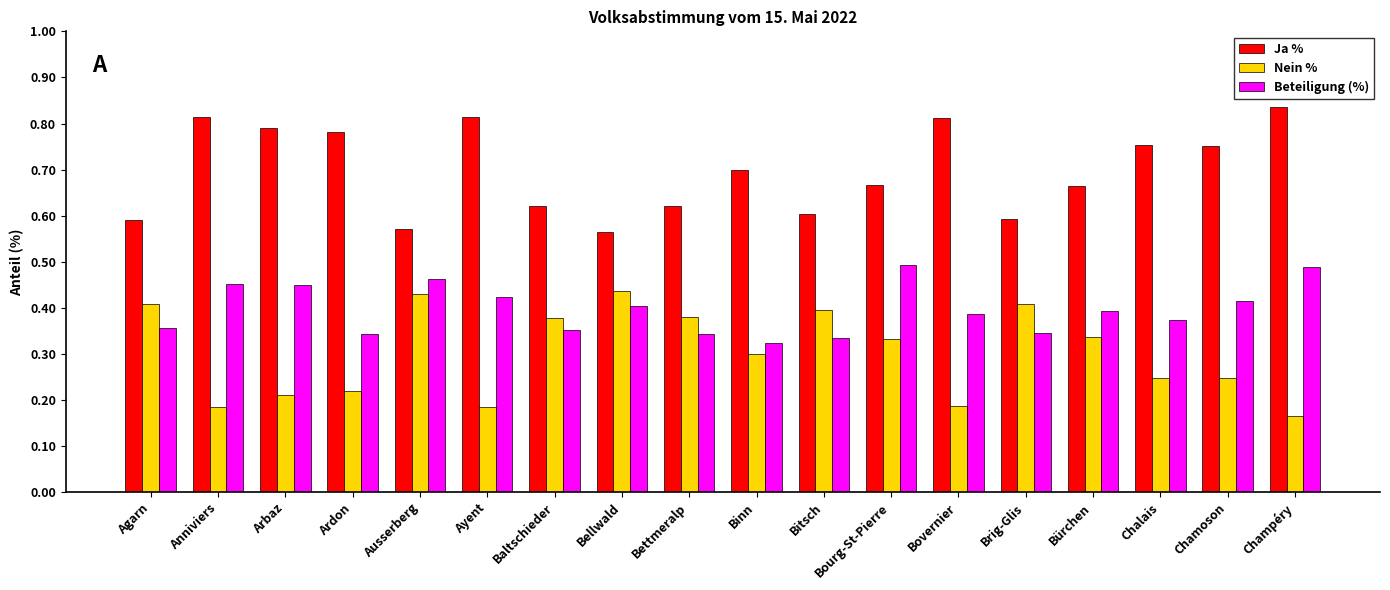

Does the chart contain any negative values?

No